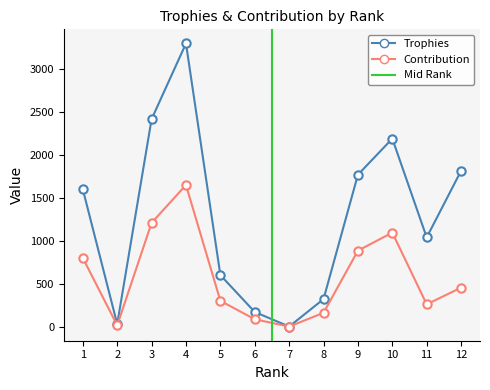

Which series has the widest spread of values?

Trophies